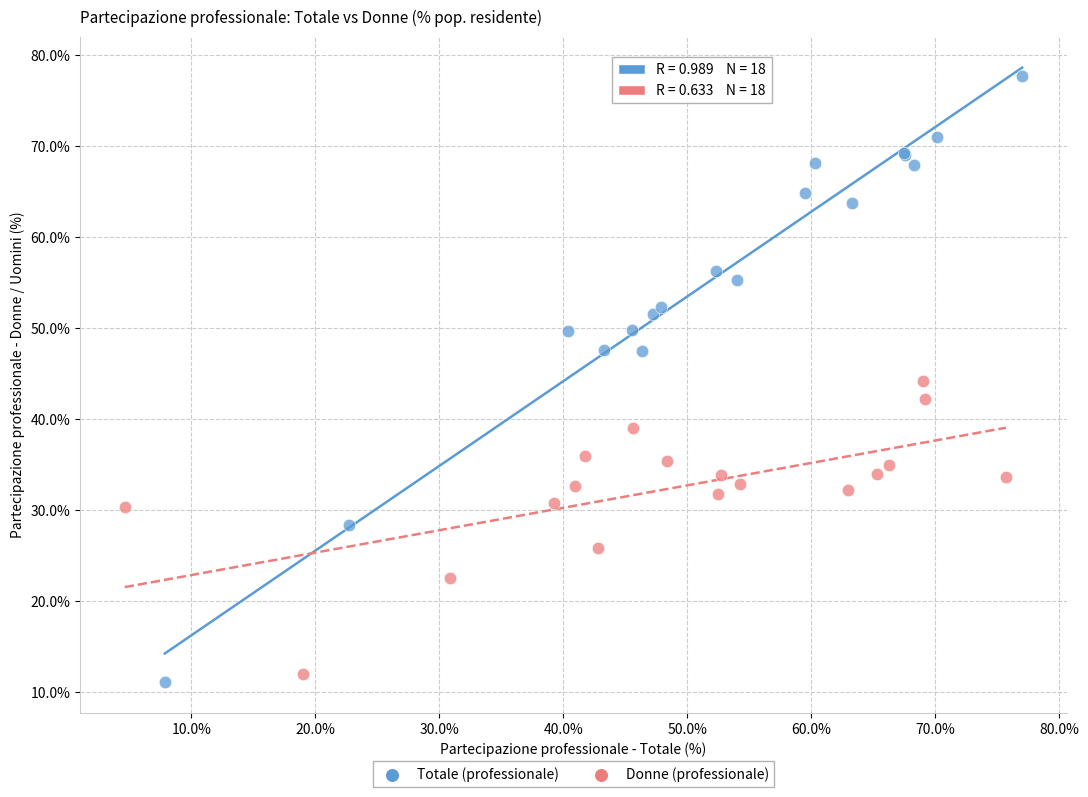

Which series has the largest Y range (max minus min)?

Totale (professionale)